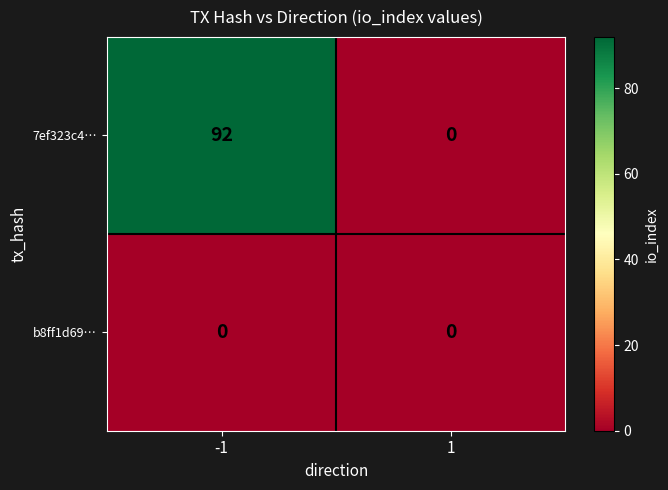

At how many categories does at least one series exceed 22?

1